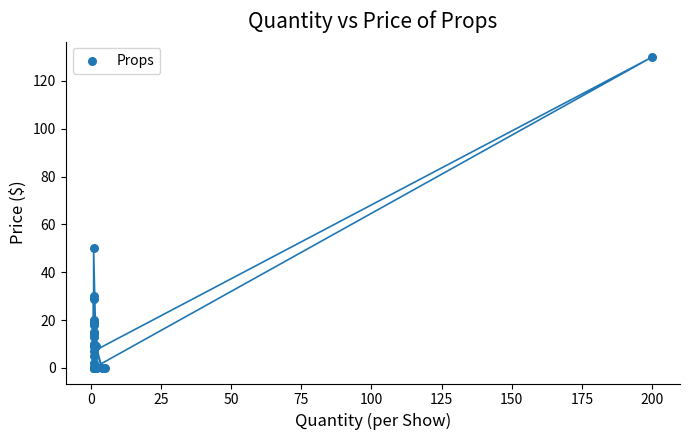

What Y value in the scatter plot is closest to 65?

50